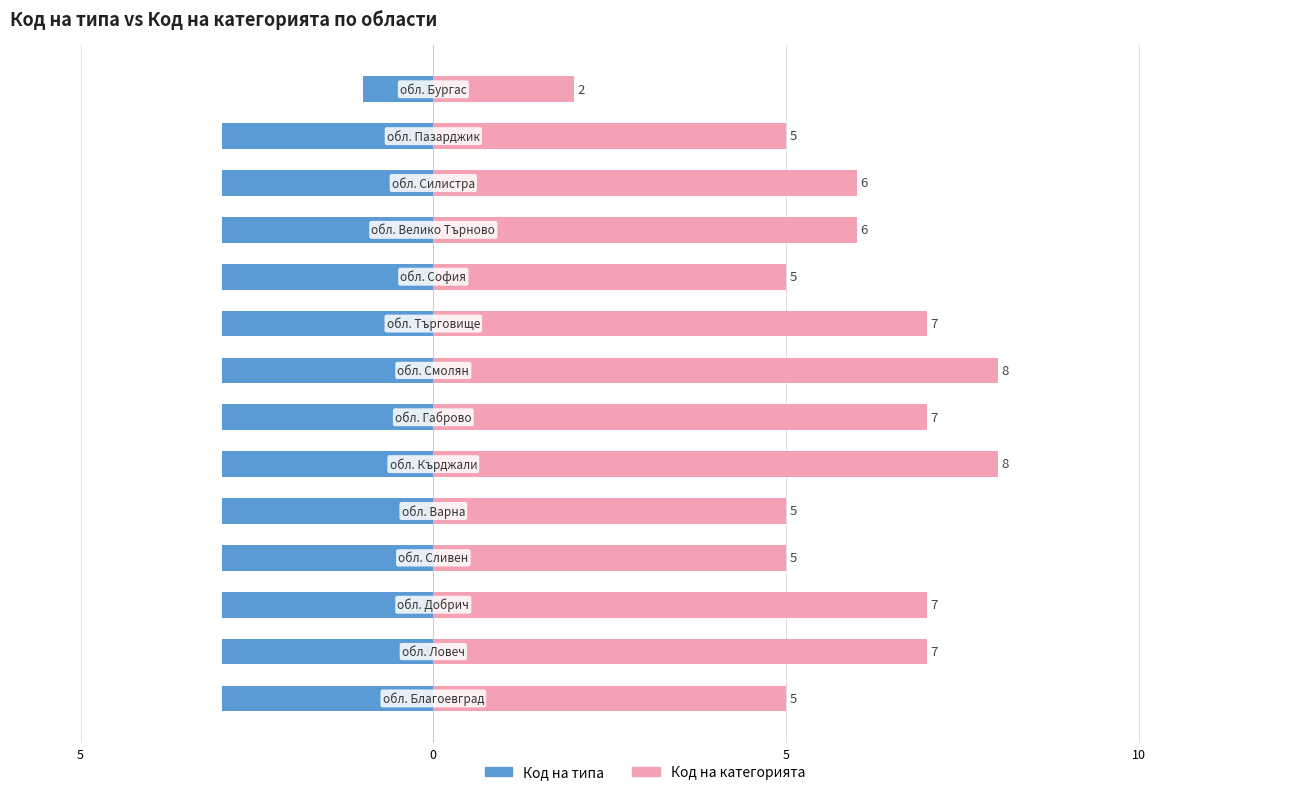

The Код на типа series shows 0 at 13. True or false?

False